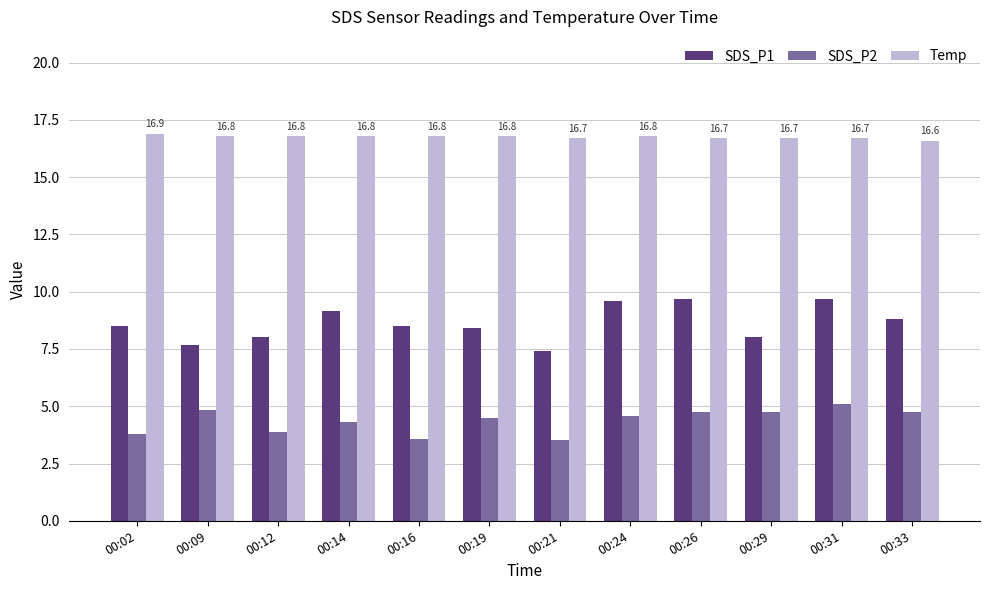

Which series has the widest spread of values?

SDS_P1